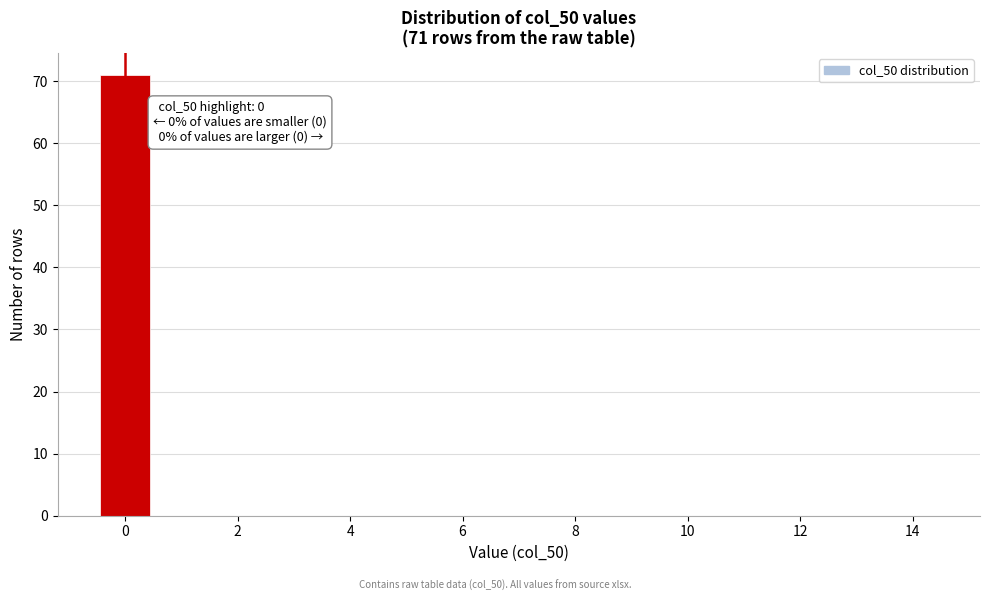

Over which range of the x-axis is the bar tallest?

-0.5 to 0.5